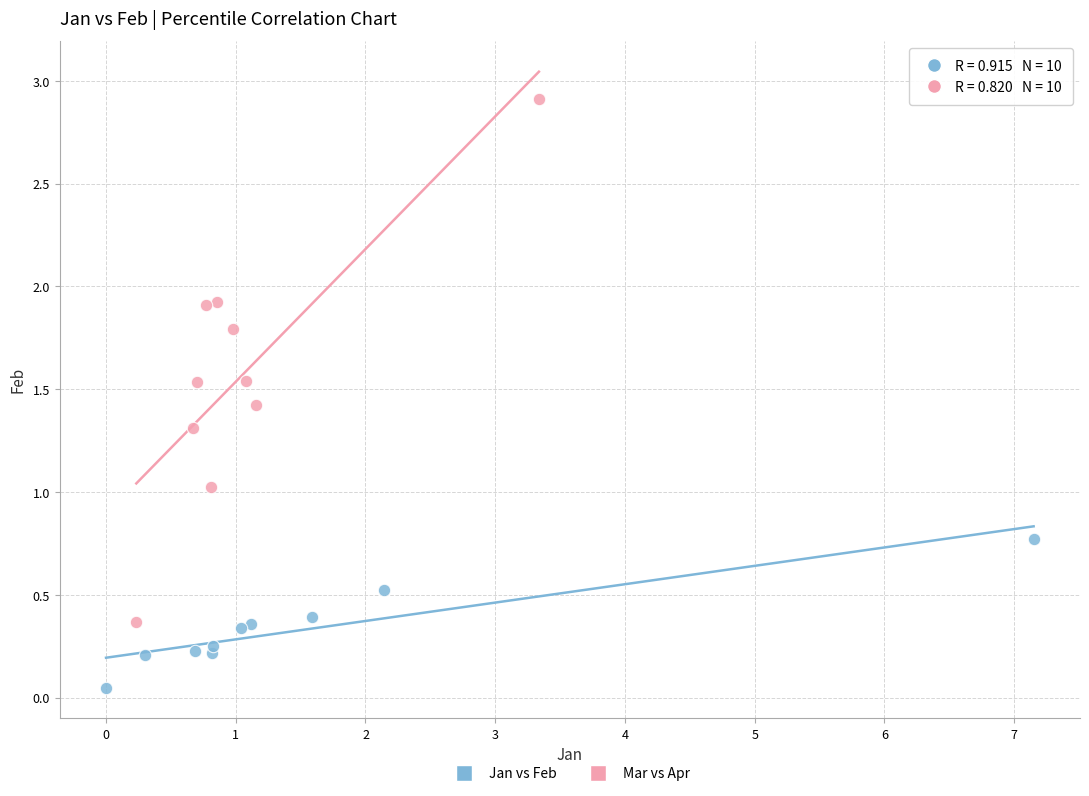

Which series has the largest Y range (max minus min)?

Mar vs Apr